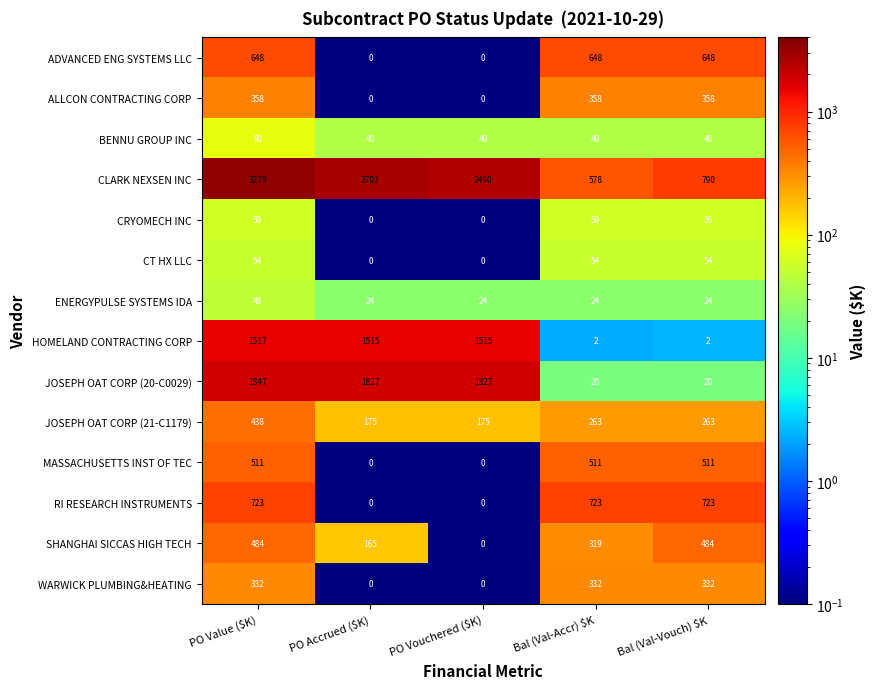

At which category is the sum across all series the highest?

PO Value ($K)